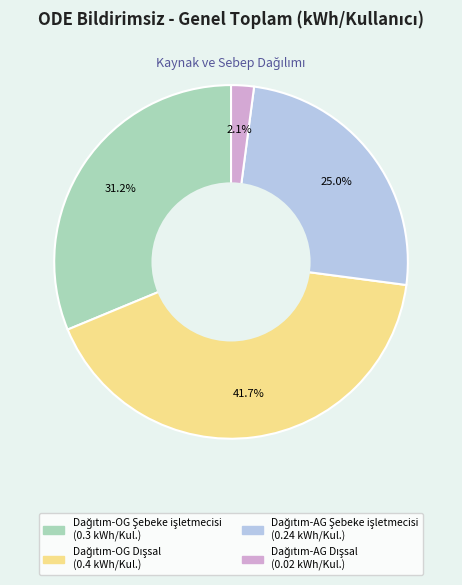

To the nearest percent, what is the average slice percentage?

25%